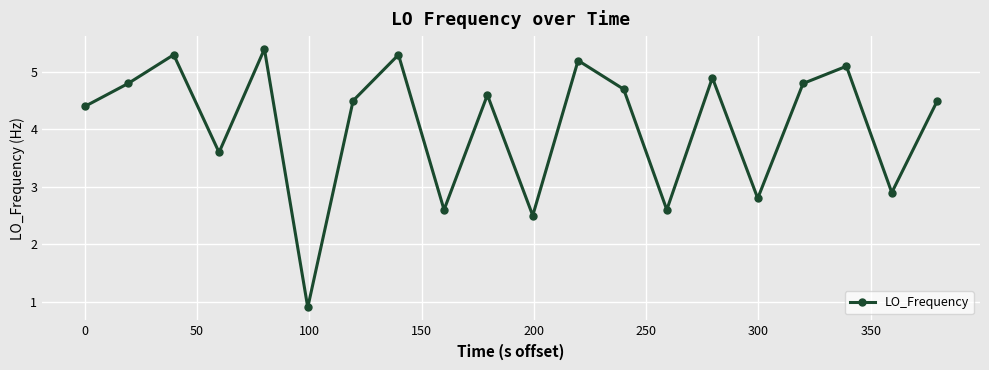

How many interior local peaks (higher than both neighbors) does the data have?

7